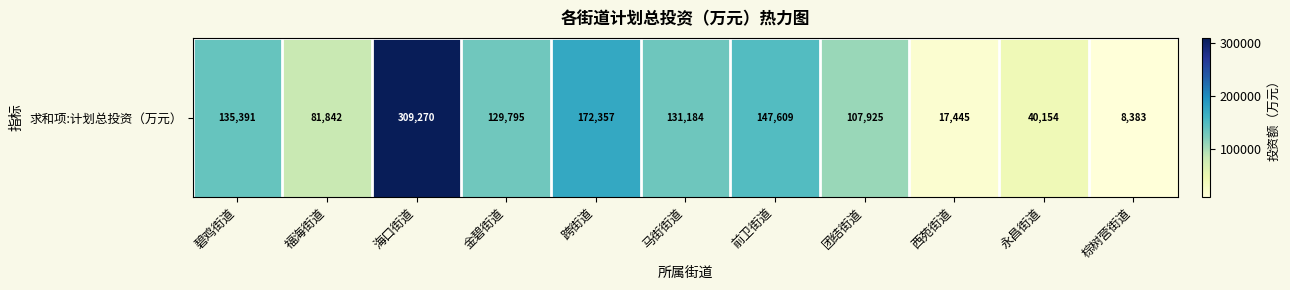

List the labels in order of value, largest first.

海口街道, 跨街道, 前卫街道, 碧鸡街道, 马街街道, 金碧街道, 团结街道, 福海街道, 永昌街道, 西苑街道, 棕树营街道